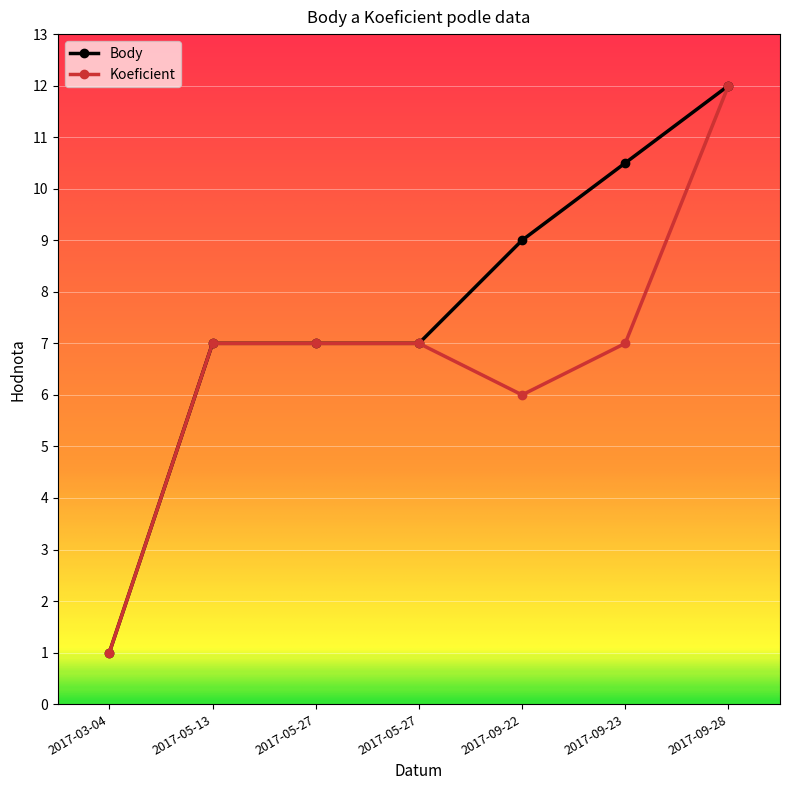

Is this an area chart (filled region under the line)?

No